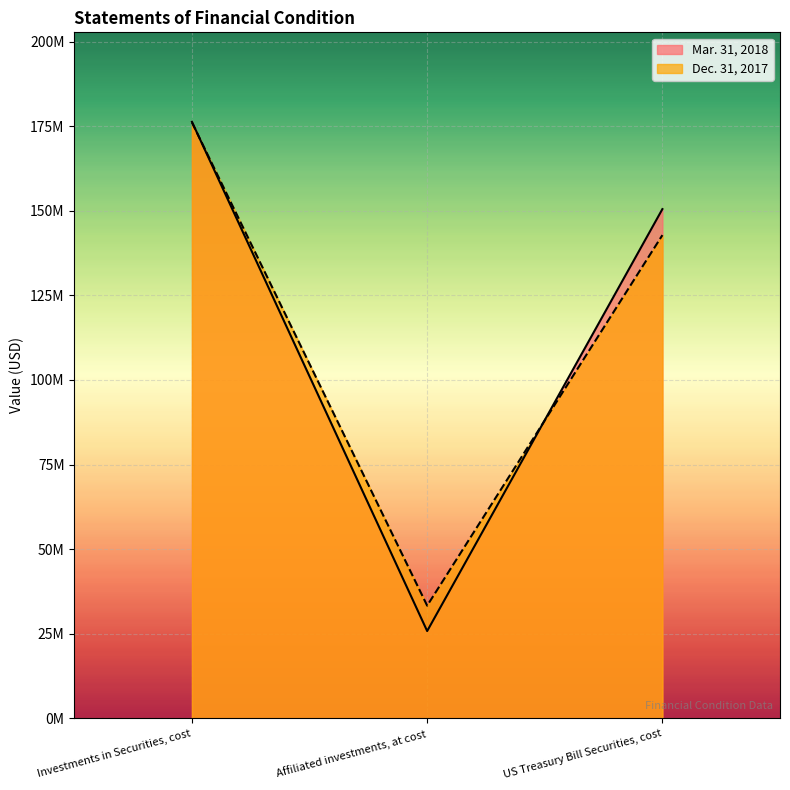

Which series has the widest spread of values?

Mar. 31, 2018